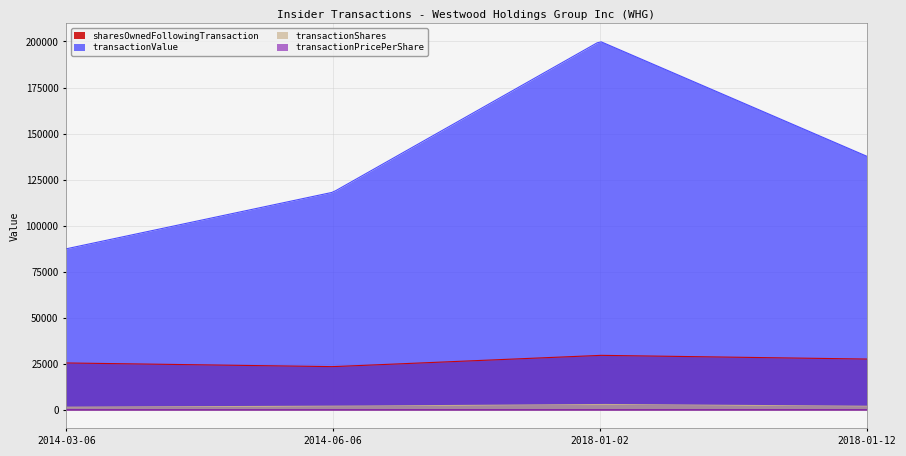

What is the average value of the transactionValue series?

143463.2